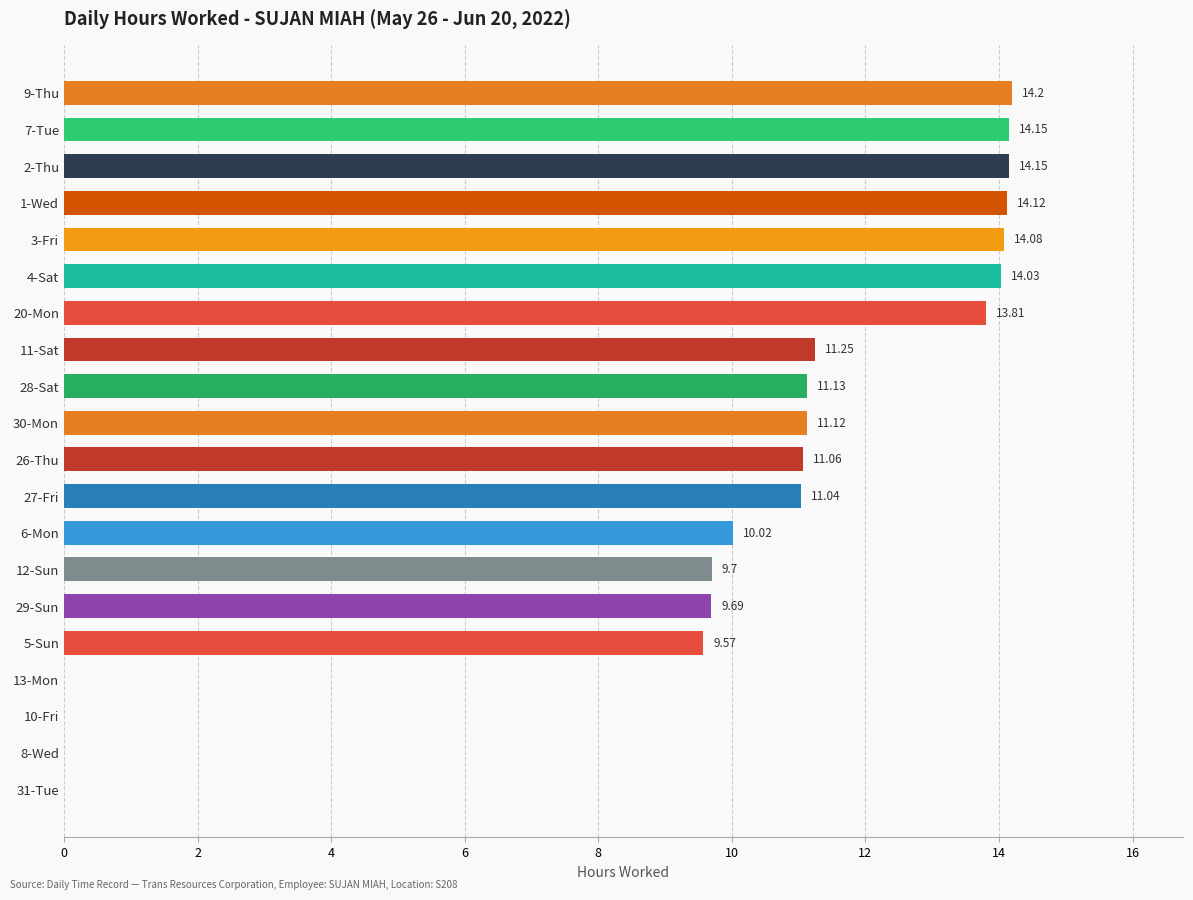

Between 3-Fri and 2-Thu, which is larger?

2-Thu